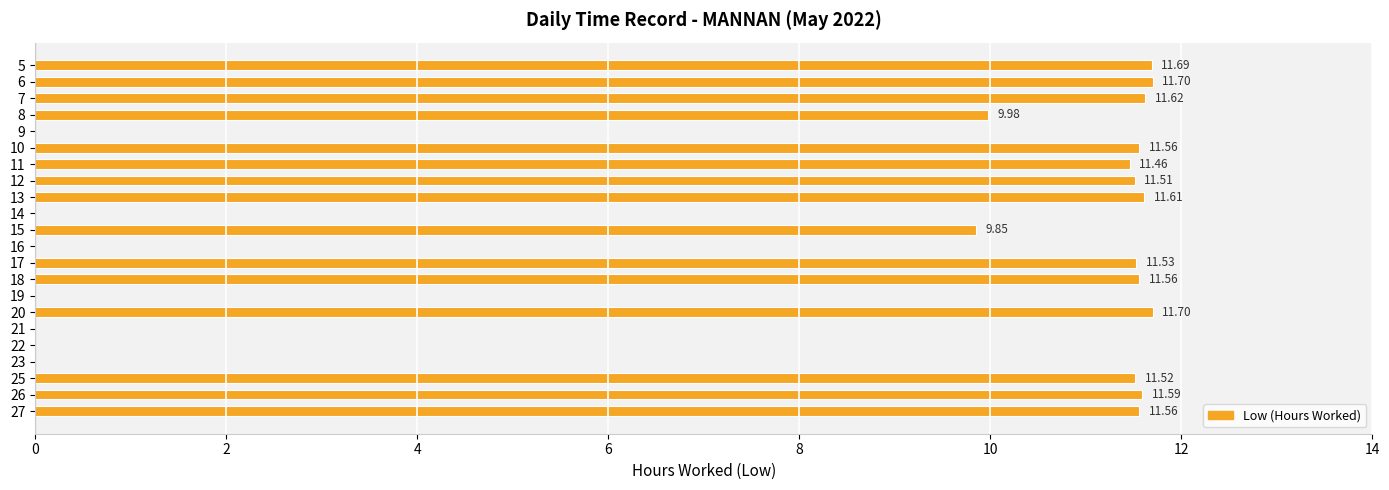

What is the change in value from 7 to 9?

-11.6